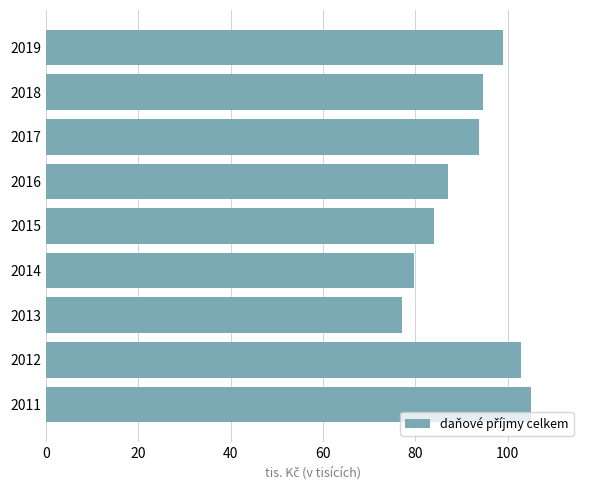

Count the values in the range 84100 to 99000.

5